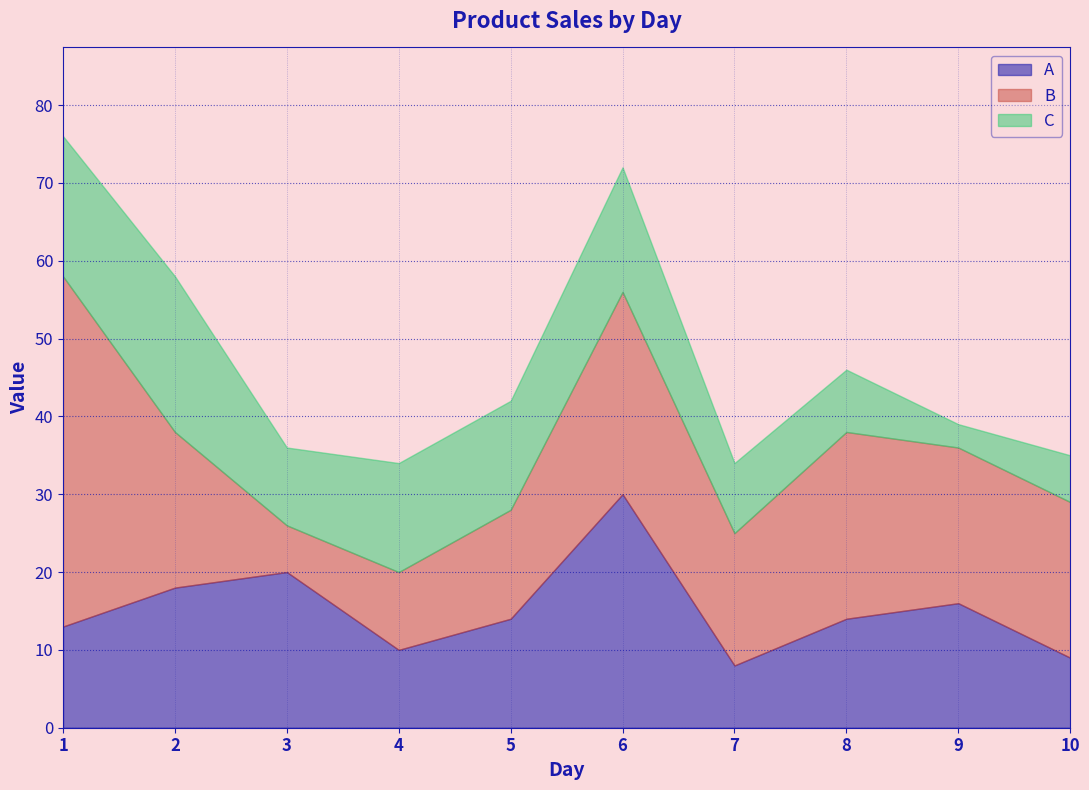

Which series changed the most between 5 and 6?

A